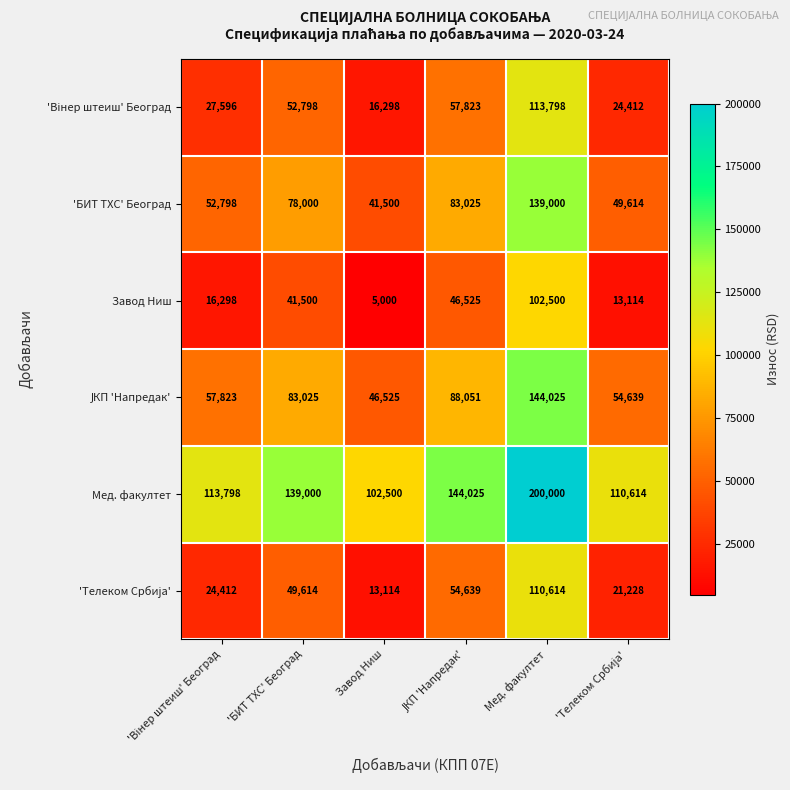

How many categories are shown in the chart?

6